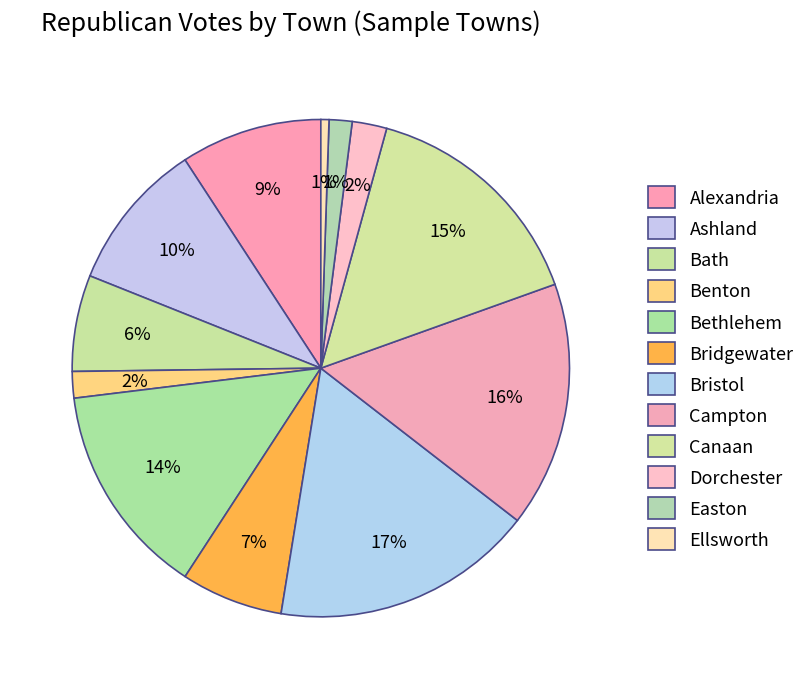

To the nearest percent, what portion does Benton represent?

2%